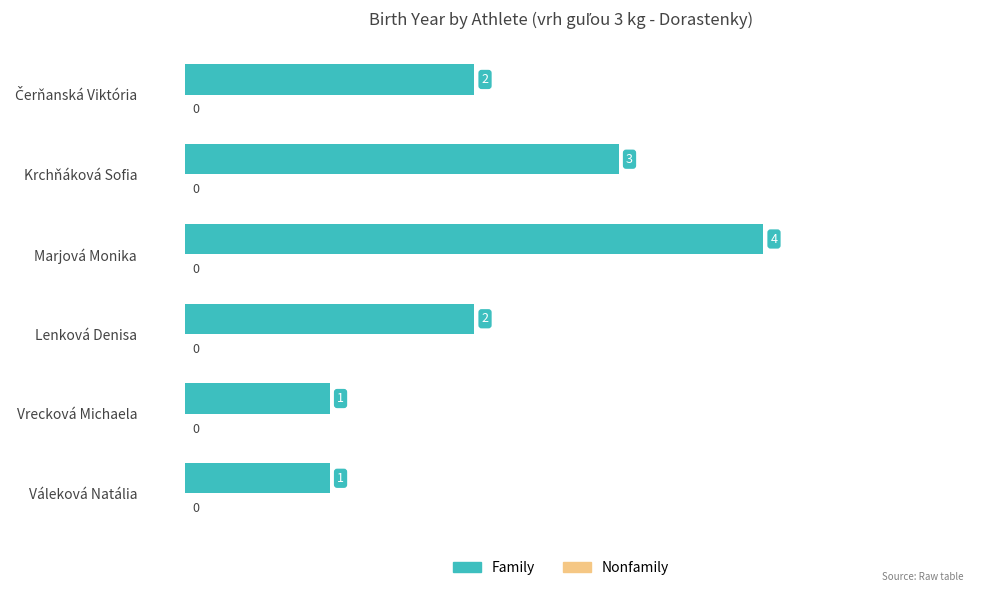

What is the ratio of the value at Krchňáková Sofia to the value at Váleková Natália?

3.0